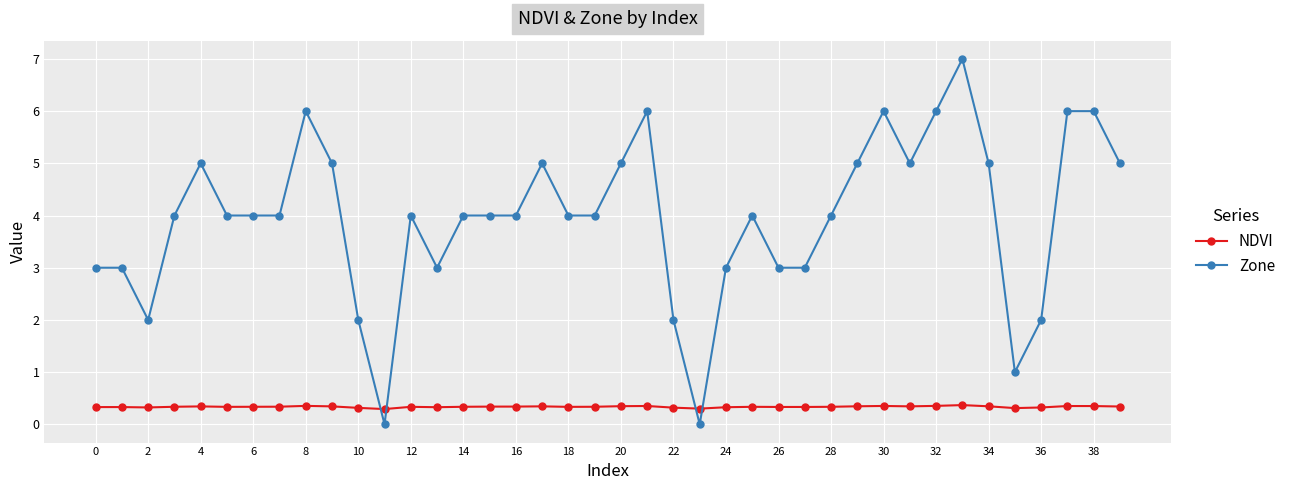

How many lines are shown in the chart?

2